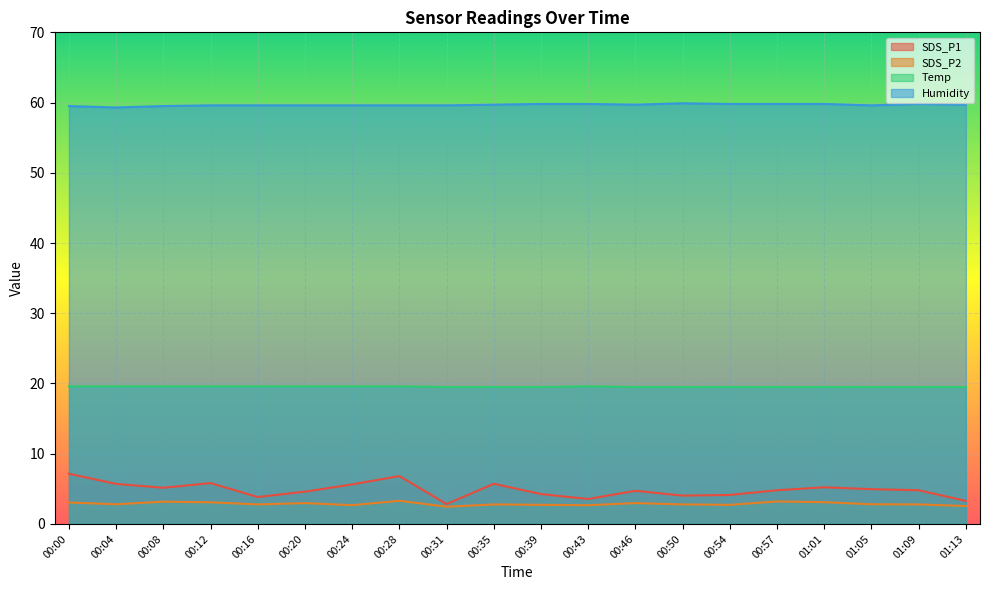

Rank the categories by SDS_P2 value from highest to lowest.

00:28, 00:57, 00:08, 01:01, 00:12, 00:00, 00:20, 00:46, 00:04, 01:05, 00:16, 00:35, 00:50, 01:09, 00:39, 00:54, 00:24, 00:43, 01:13, 00:31